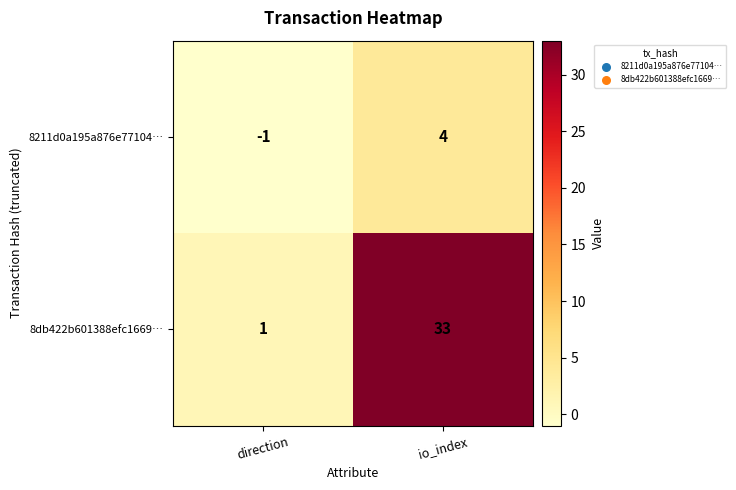

At io_index, list the series in order from smallest to largest.

8211d0a195a876e77104…, 8db422b601388efc1669…